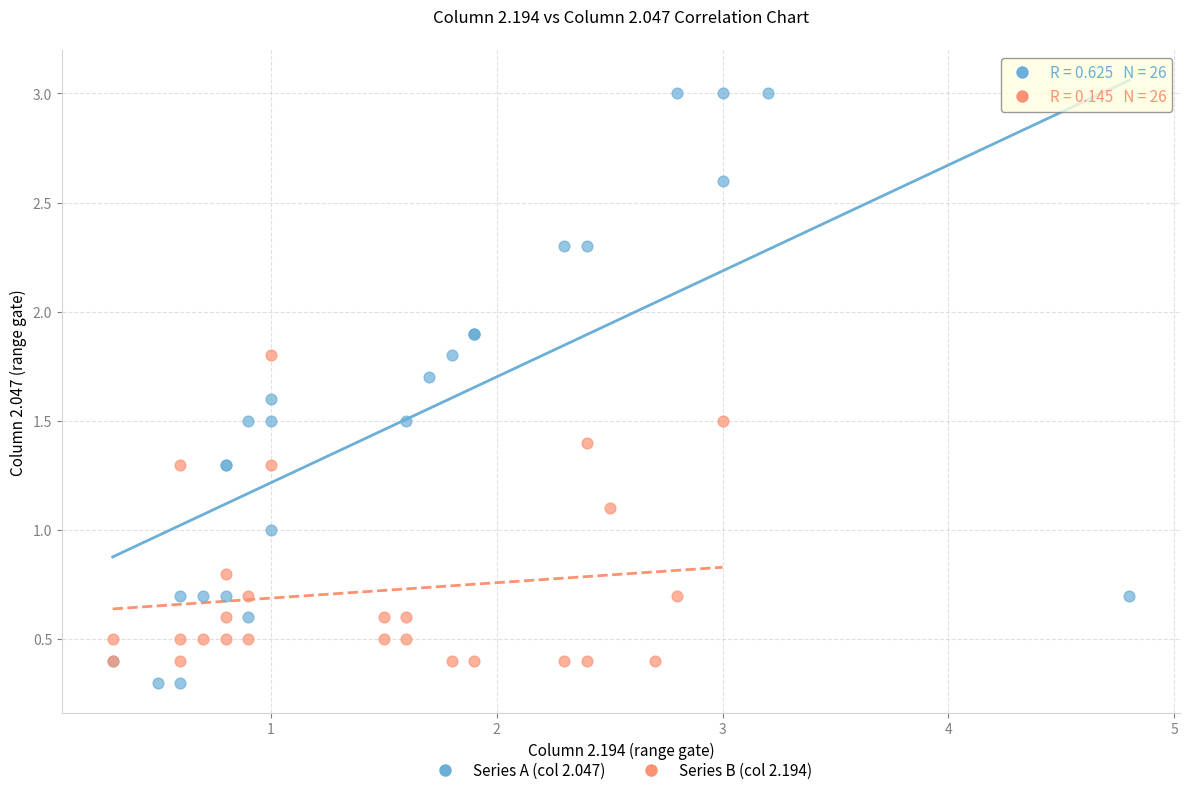

What are all the series names shown in the legend?

Series A (col 2.047), Series B (col 2.194)